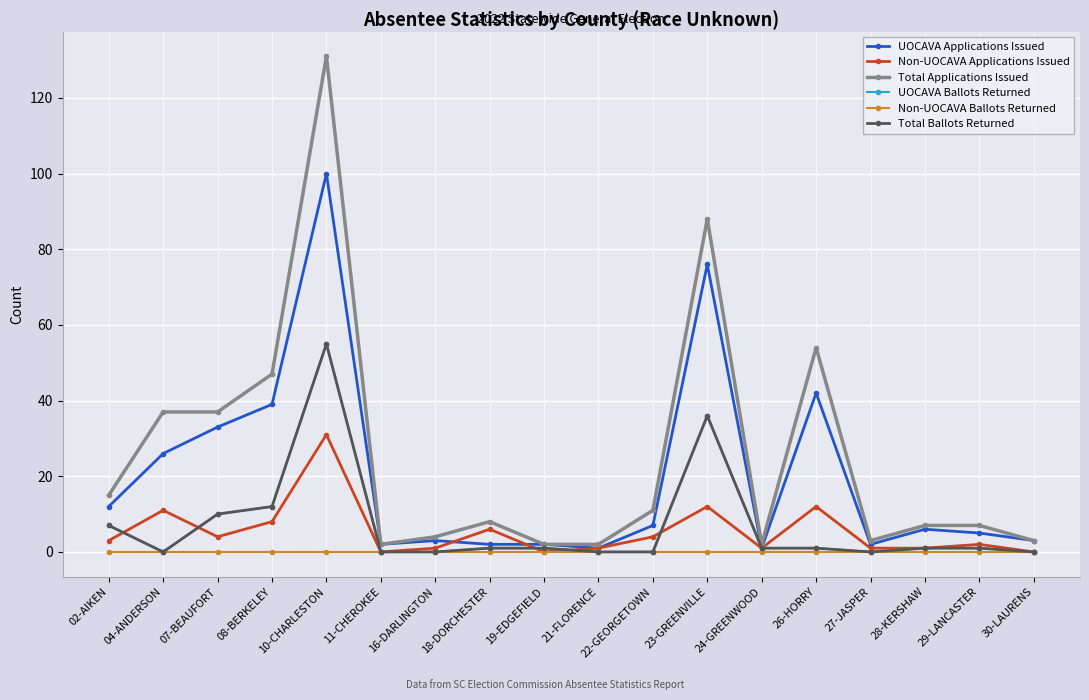

Is this an area chart (filled region under the line)?

No